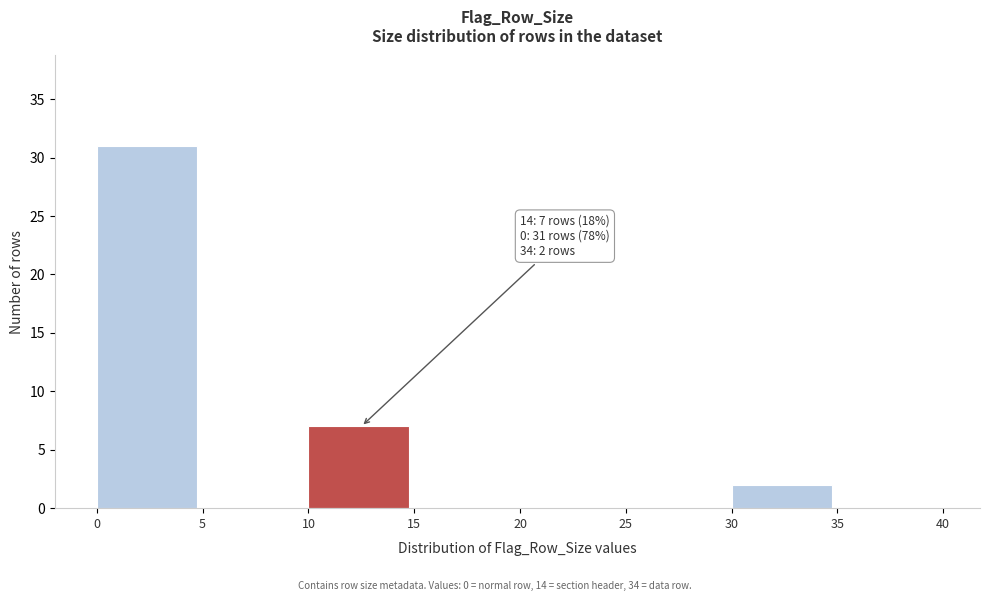

Reading left to right, list all the values displayed in this chart.

0=31	5=0	10=7	15=0	20=0	25=0	30=2	35=0